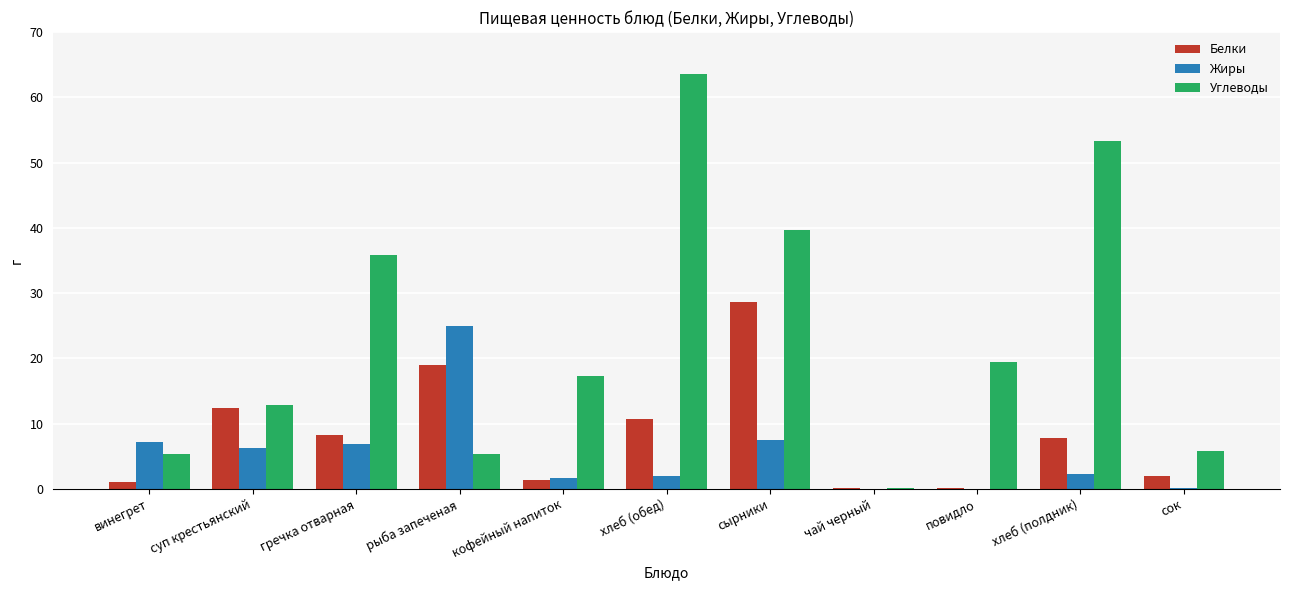

Is the value of Углеводы at повидло greater than the value of Белки at сок?

Yes